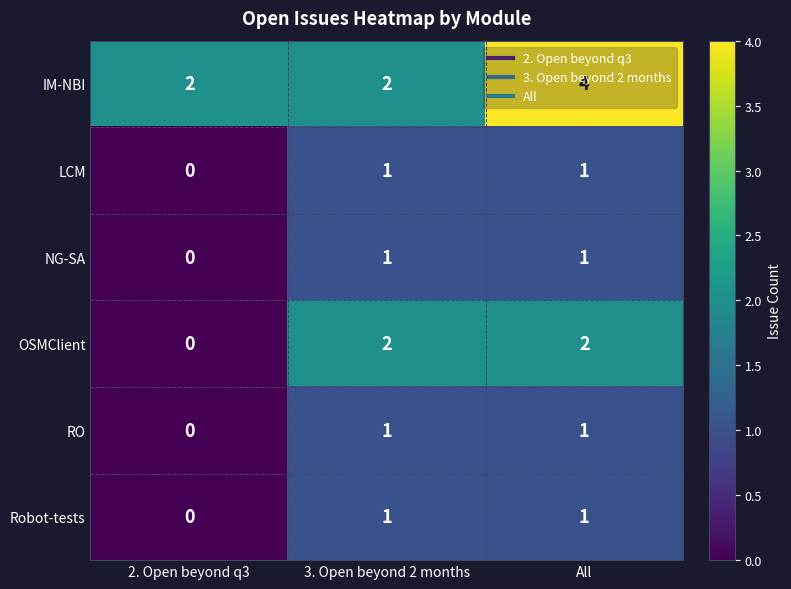

Which category has the highest value across all series?

All